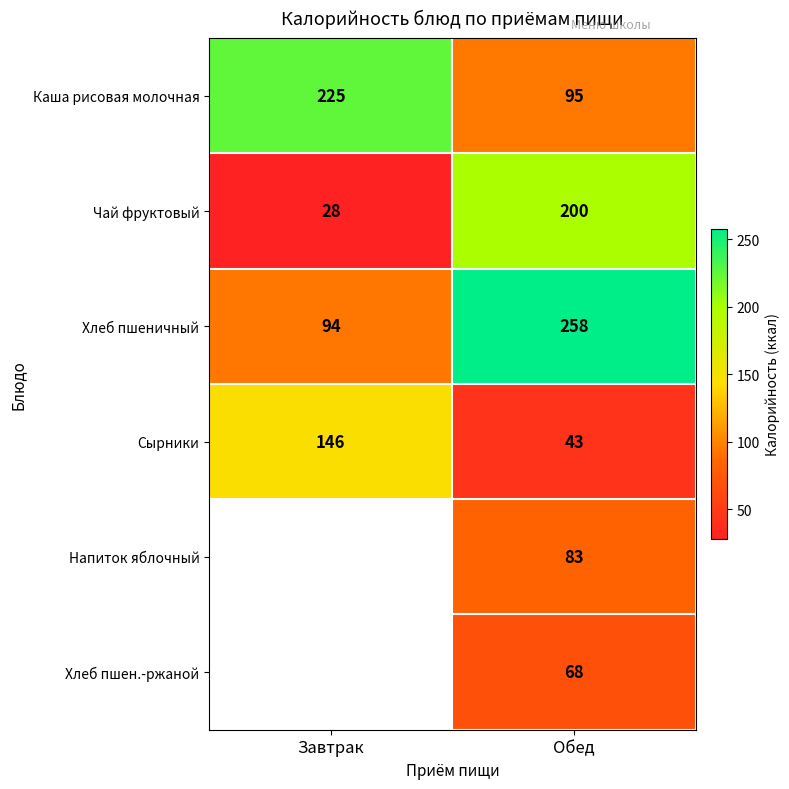

The Каша рисовая молочная series shows 297 at Завтрак. True or false?

False